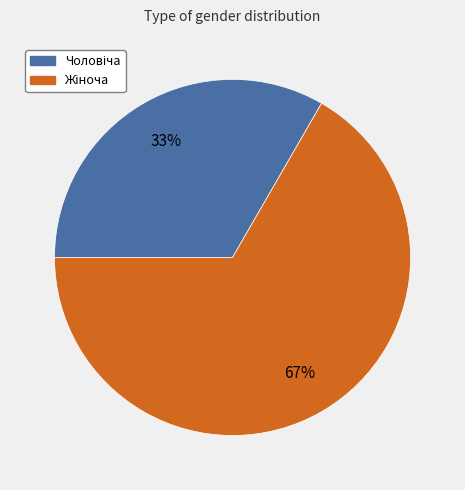

To the nearest percent, what is the average slice percentage?

50%